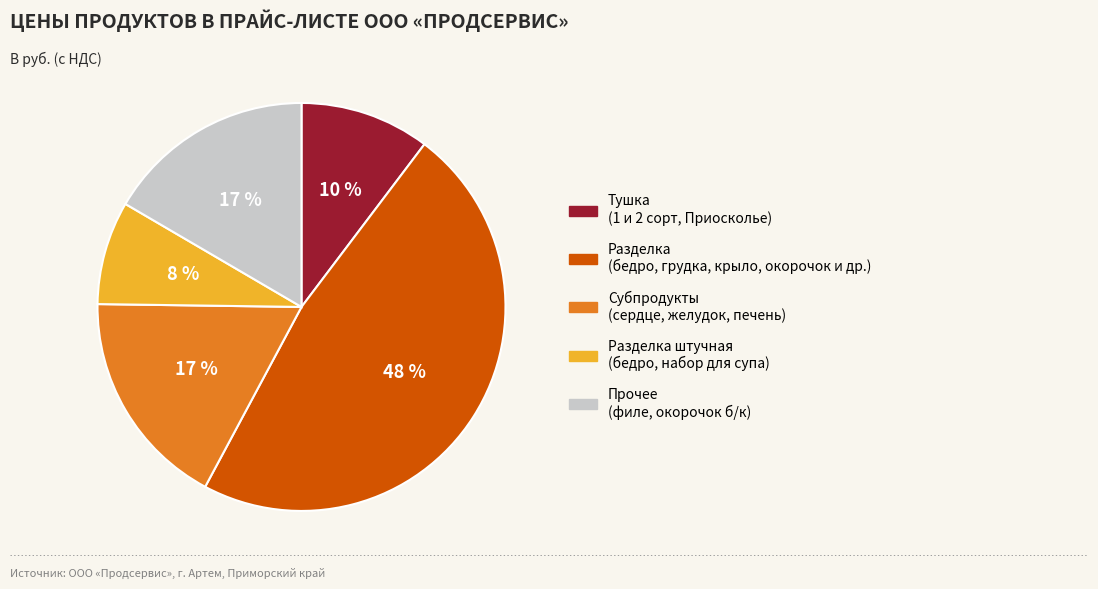

To the nearest percent, what is the average slice percentage?

20%